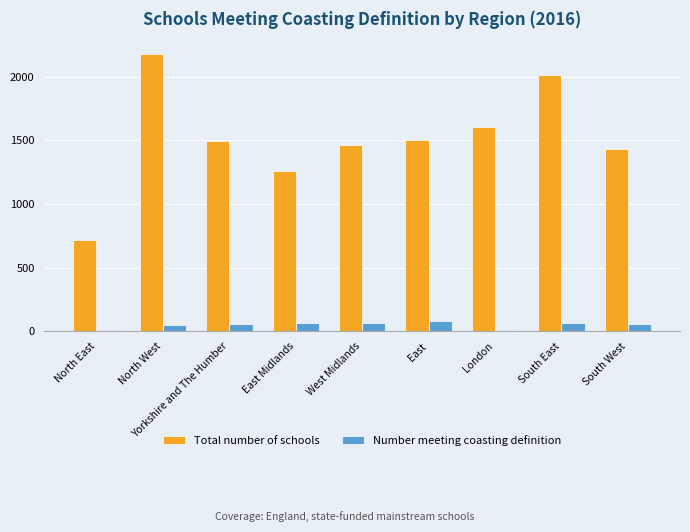

List the series in order of their peak value, highest first.

Total number of schools, Number meeting coasting definition